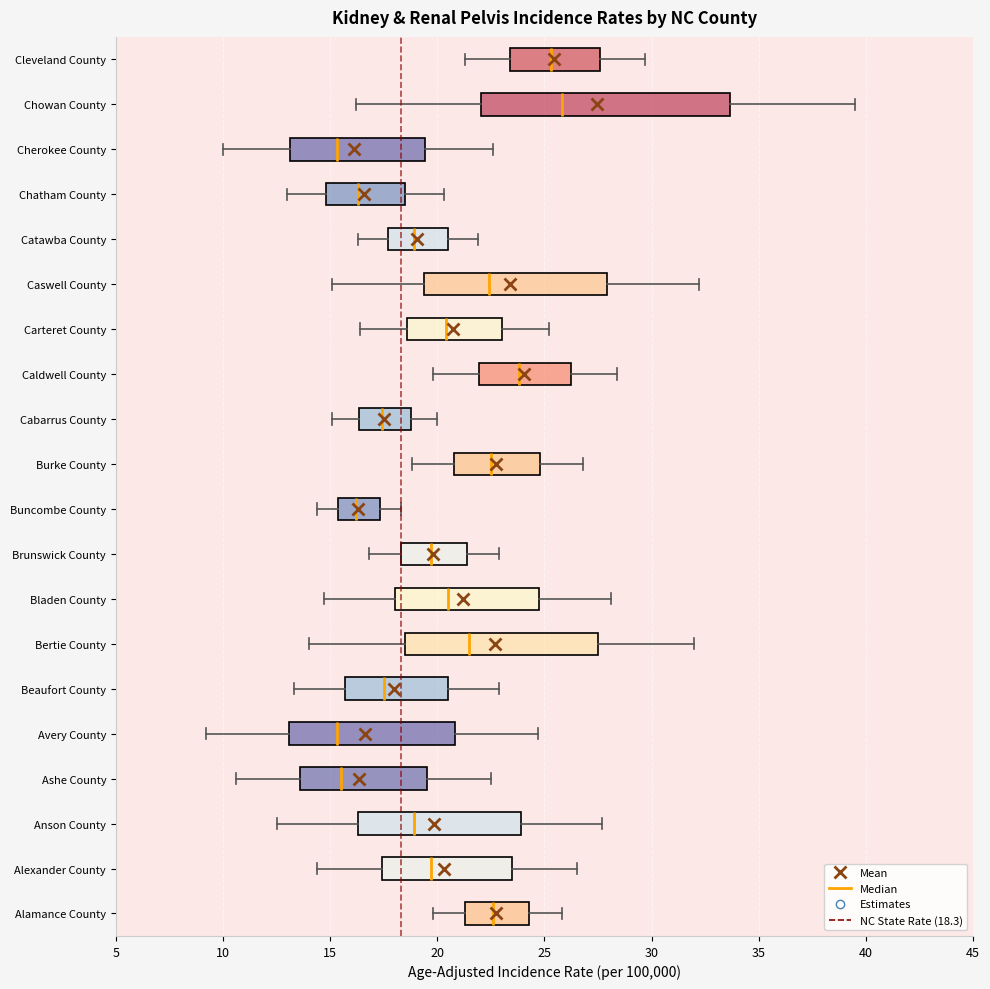

Reading bottom to top, transcribe this box plot: for each box, give where its median line is, the range the box spans, and where its two whiskers end, as read against the x-axis. The values are not printed on the chart, so give them approximately, as read against the axis.

Alamance County: median 22.5, box 21.5 to 24.5, whiskers 20.0 to 26.0
Alexander County: median 19.5, box 17.5 to 23.5, whiskers 14.5 to 26.5
Anson County: median 19.0, box 16.5 to 24.0, whiskers 12.5 to 27.5
Ashe County: median 15.5, box 13.5 to 19.5, whiskers 10.5 to 22.5
Avery County: median 15.5, box 13.0 to 21.0, whiskers 9.0 to 24.5
Beaufort County: median 17.5, box 15.5 to 20.5, whiskers 13.5 to 23.0
Bertie County: median 21.5, box 18.5 to 27.5, whiskers 14.0 to 32.0
Bladen County: median 20.5, box 18.0 to 25.0, whiskers 14.5 to 28.0
Brunswick County: median 19.5, box 18.5 to 21.5, whiskers 17.0 to 23.0
Buncombe County: median 16.0, box 15.5 to 17.5, whiskers 14.5 to 18.5
Burke County: median 22.5, box 21.0 to 25.0, whiskers 19.0 to 27.0
Cabarrus County: median 17.5, box 16.5 to 19.0, whiskers 15.0 to 20.0
Caldwell County: median 24.0, box 22.0 to 26.5, whiskers 20.0 to 28.5
Carteret County: median 20.5, box 18.5 to 23.0, whiskers 16.5 to 25.0
Caswell County: median 22.5, box 19.5 to 28.0, whiskers 15.0 to 32.0
Catawba County: median 19.0, box 17.5 to 20.5, whiskers 16.5 to 22.0
Chatham County: median 16.5, box 15.0 to 18.5, whiskers 13.0 to 20.5
Cherokee County: median 15.5, box 13.0 to 19.5, whiskers 10.0 to 22.5
Chowan County: median 26.0, box 22.0 to 33.5, whiskers 16.0 to 39.5
Cleveland County: median 25.5, box 23.5 to 27.5, whiskers 21.5 to 29.5